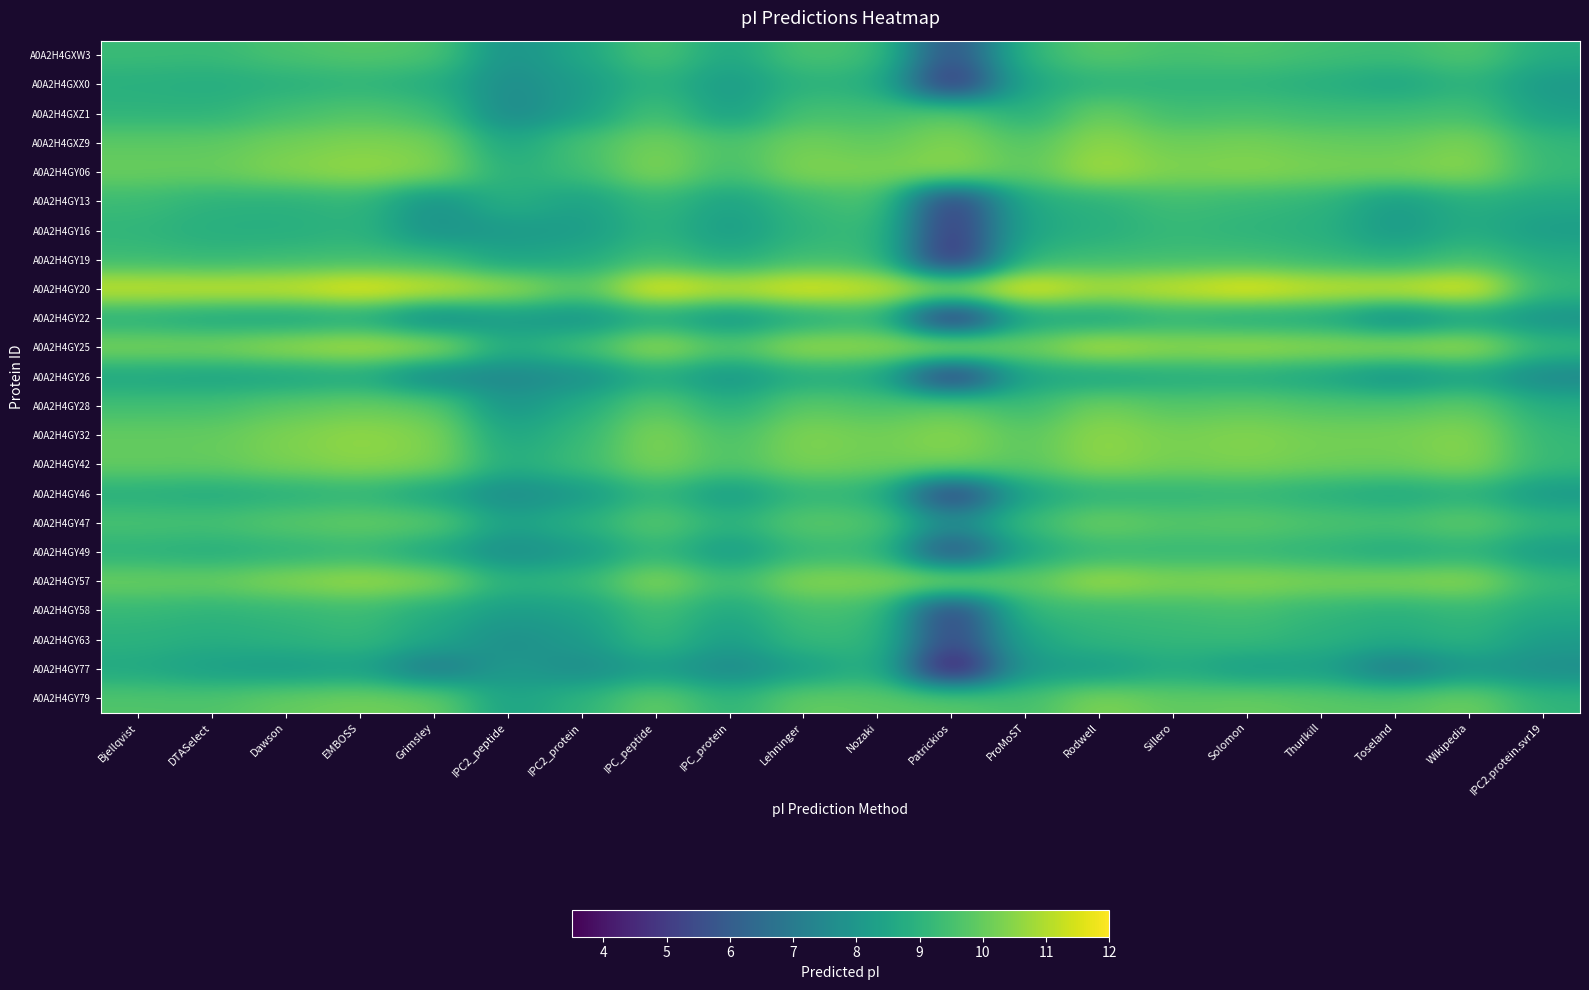

List the series in order of their peak value, lowest first.

A0A2H4GY26, A0A2H4GY77, A0A2H4GXX0, A0A2H4GY46, A0A2H4GY22, A0A2H4GY49, A0A2H4GY63, A0A2H4GY16, A0A2H4GY58, A0A2H4GY19, A0A2H4GY13, A0A2H4GXW3, A0A2H4GXZ1, A0A2H4GY47, A0A2H4GY28, A0A2H4GY79, A0A2H4GXZ9, A0A2H4GY32, A0A2H4GY42, A0A2H4GY57, A0A2H4GY06, A0A2H4GY25, A0A2H4GY20